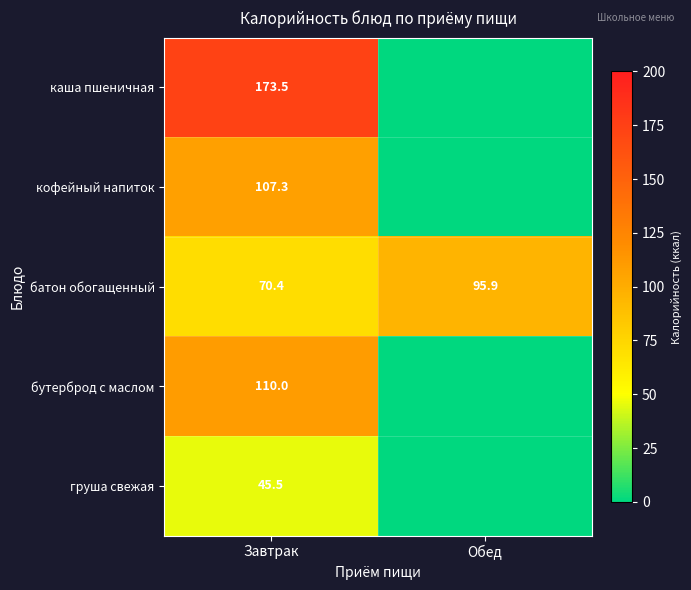

What is the average value of the батон обогащенный series?

83.2